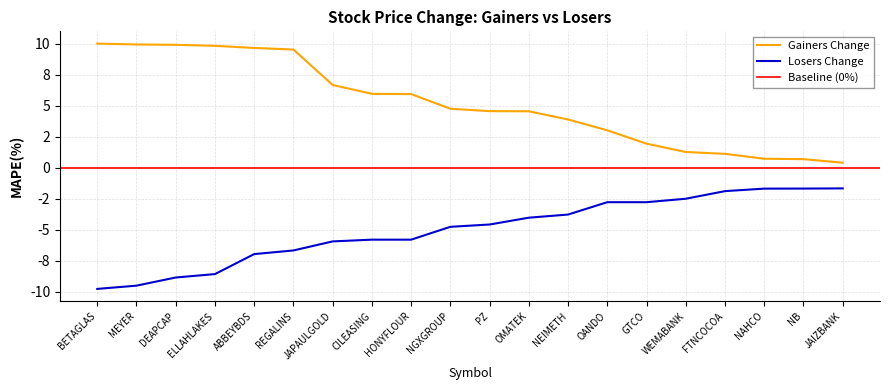

Between ELLAHLAKES and ABBEYBDS, which series saw the biggest shift?

Losers Change